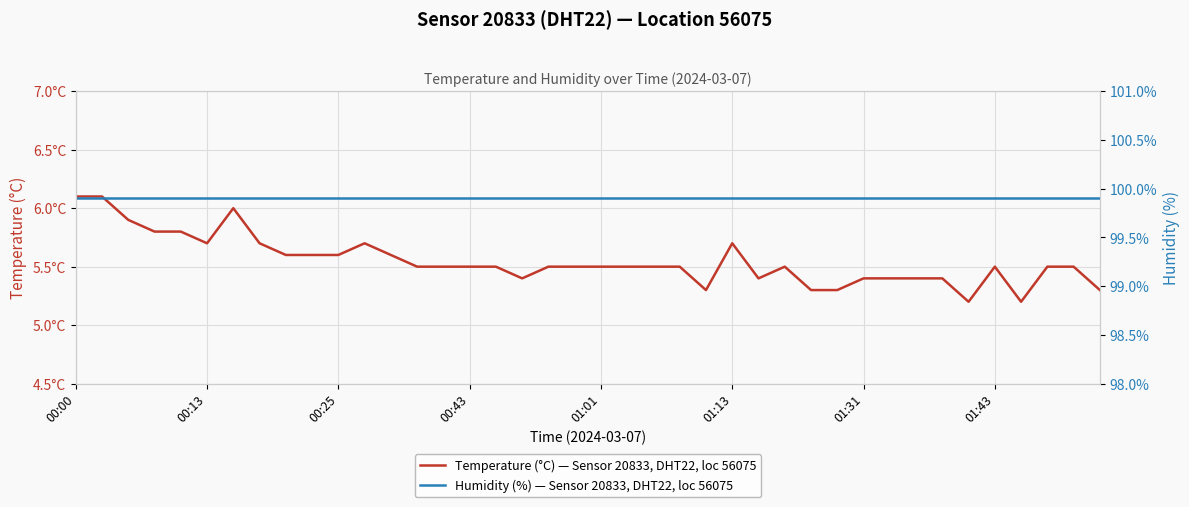

At 22, list the series in order from largest to smallest.

Humidity (%) — Sensor 20833, DHT22, loc 56075, Temperature (°C) — Sensor 20833, DHT22, loc 56075